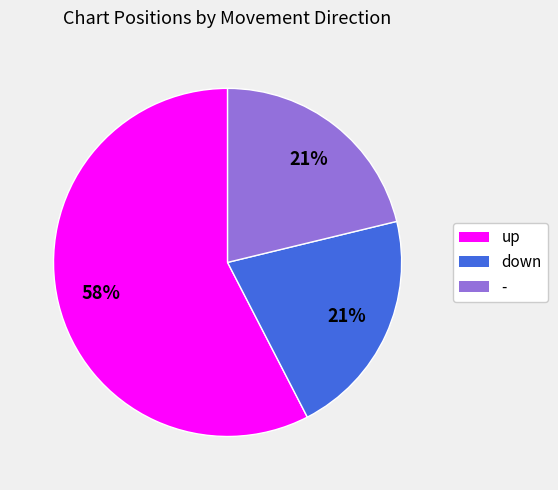

To the nearest percent, what is the average slice percentage?

33%